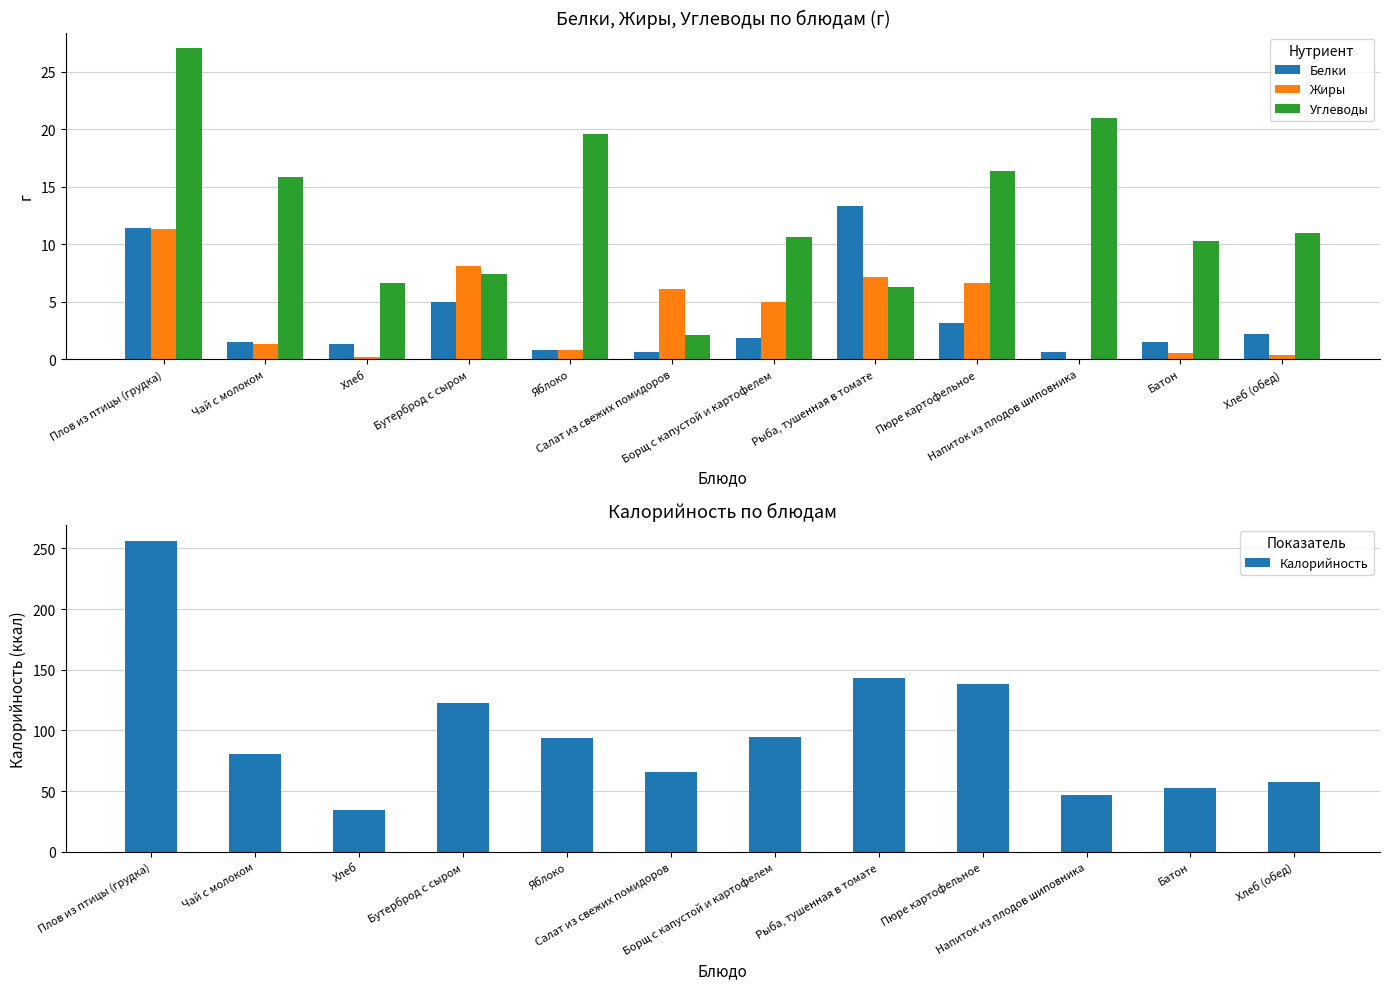

What is the maximum value for Калорийность?

256.4